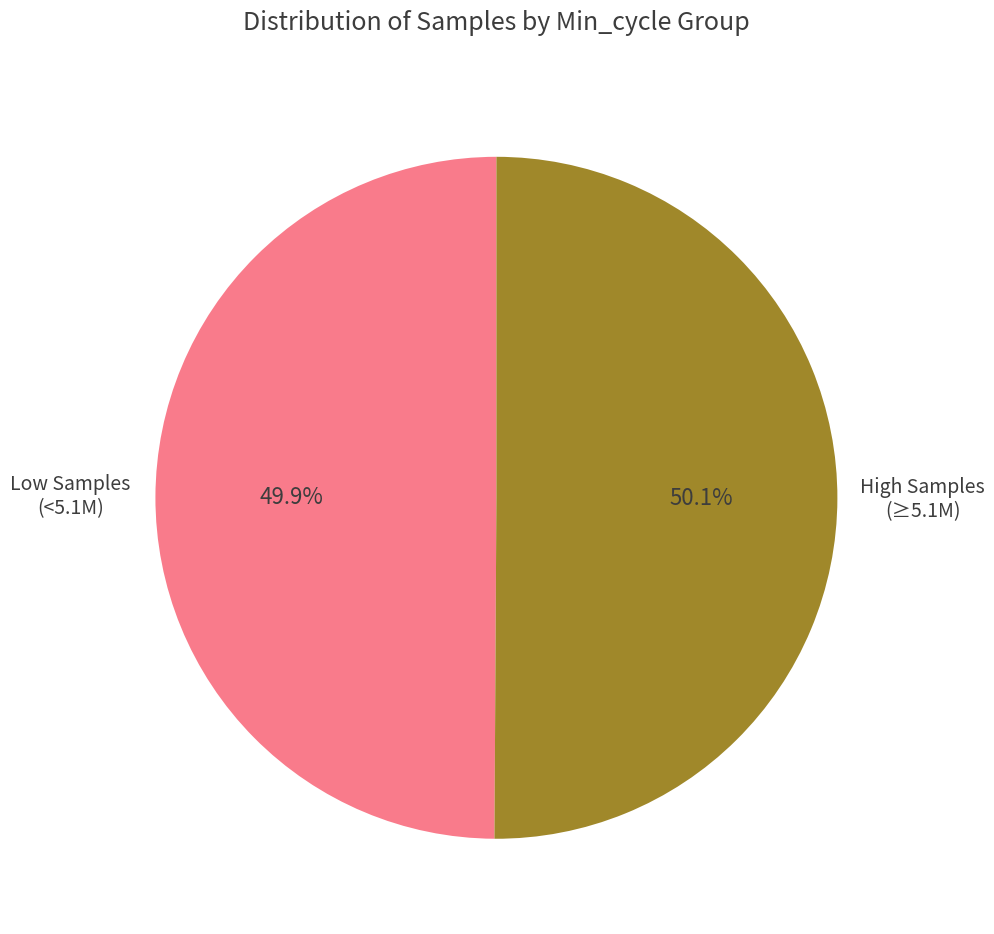

Does any single category account for the majority?

Yes